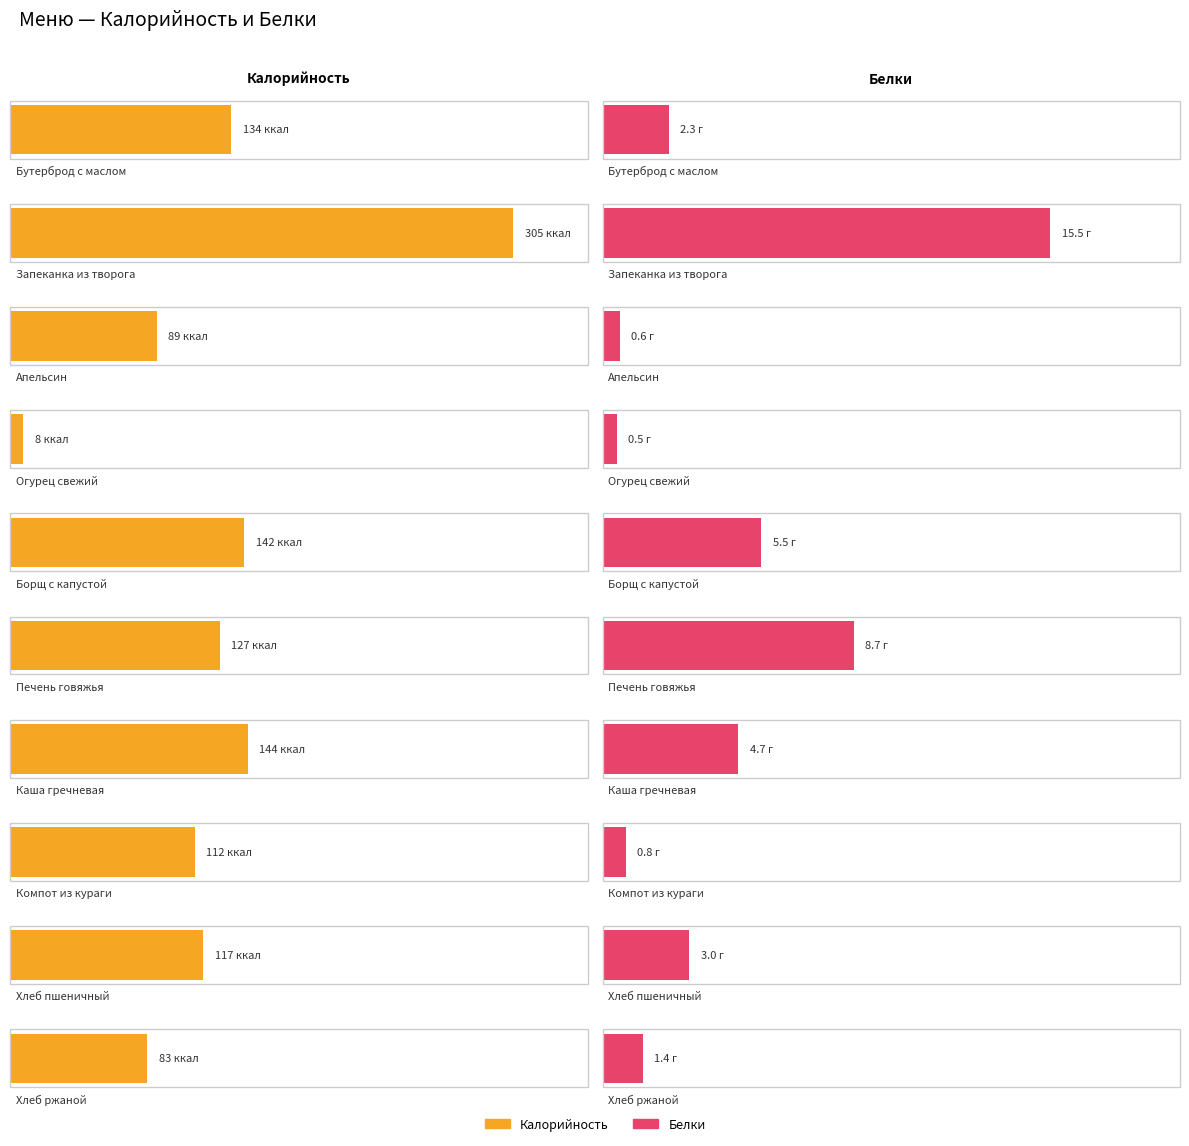

The value of Калорийность at Печень говяжья is 205.7. True or false?

False